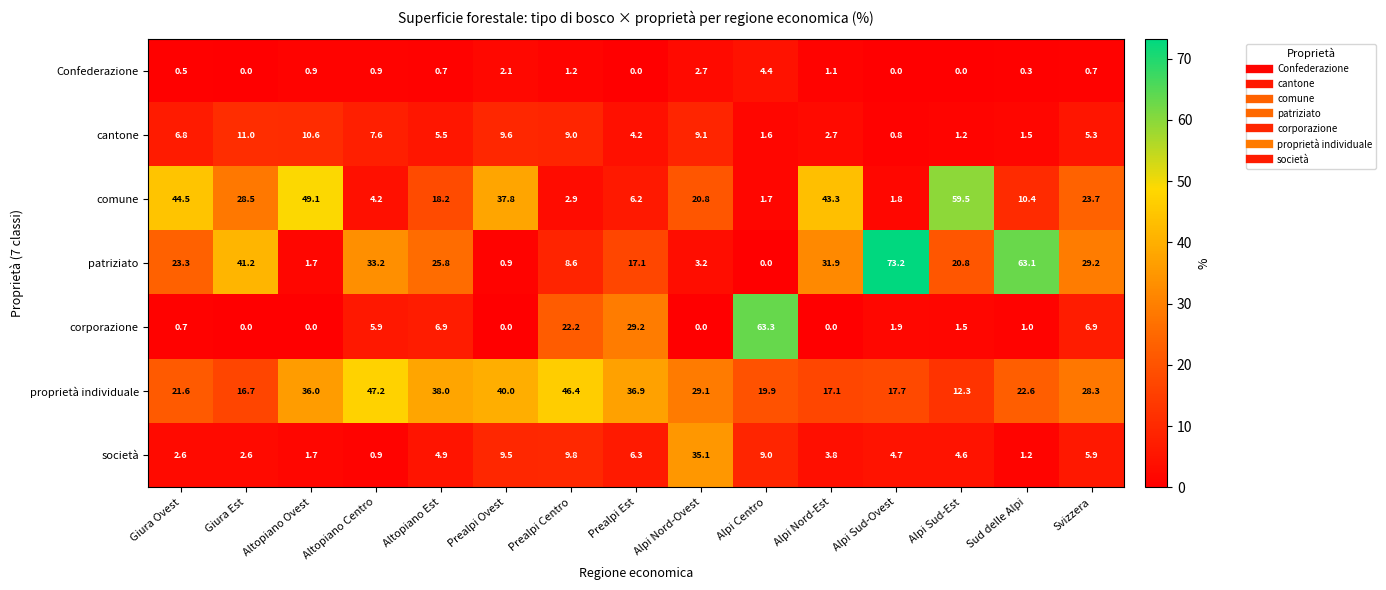

Which series has the largest total across all categories?

proprietà individuale